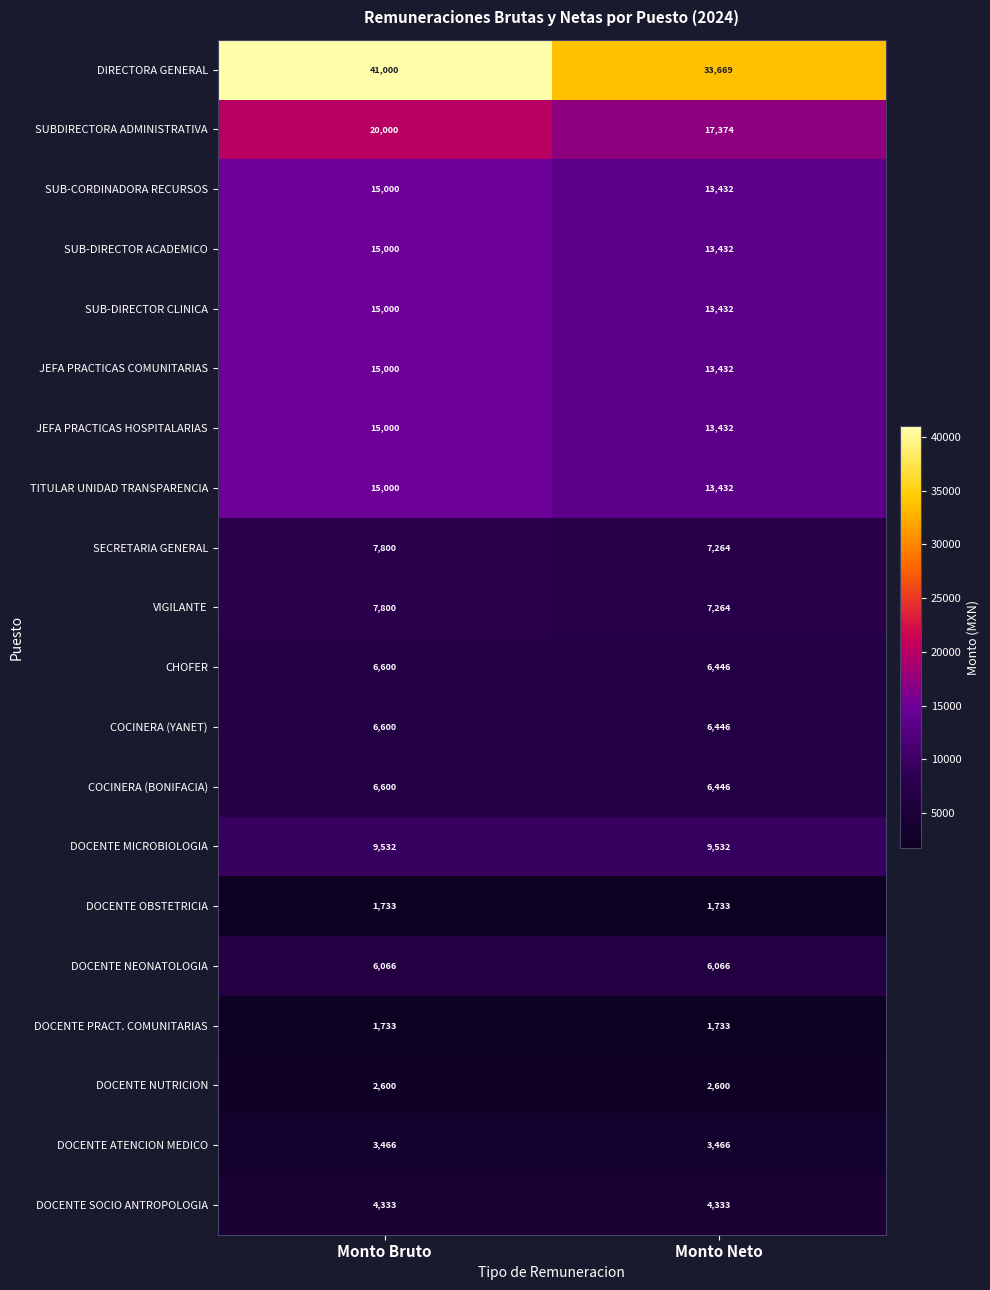

What is the difference between the maximum and minimum values in the SECRETARIA GENERAL series?

536